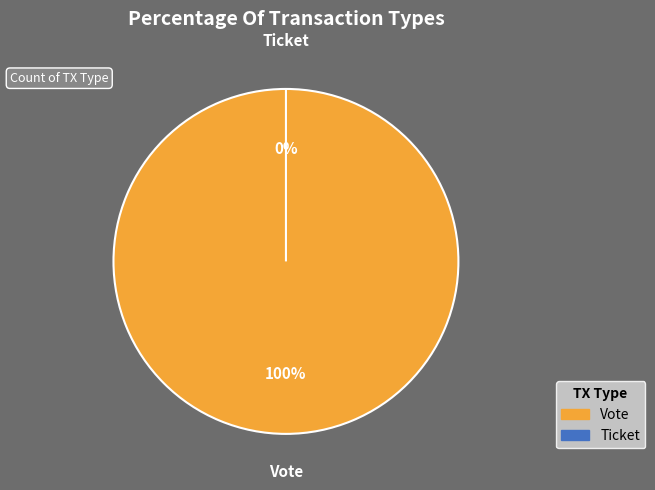

What percentage do Vote and Ticket together represent?

100.0%